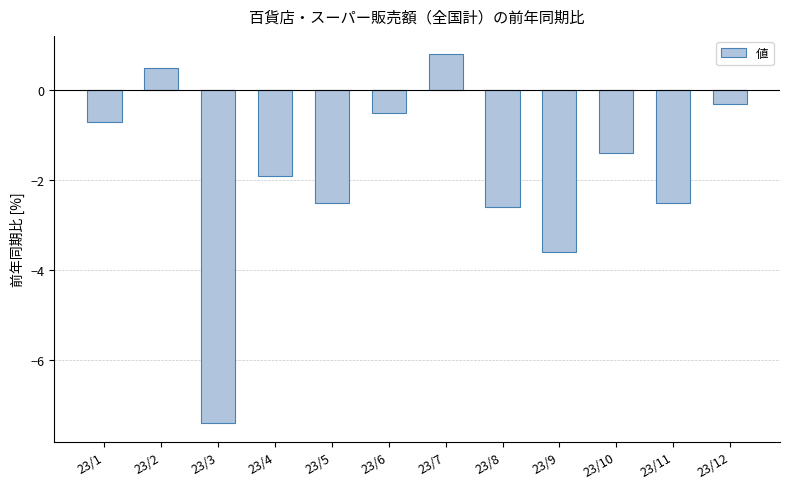

What is the approximate value at 23/7?

0.8